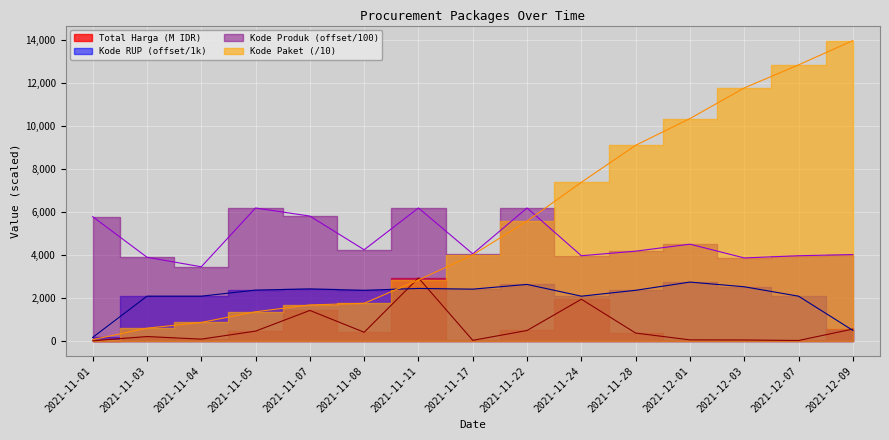

How many interior local valleys does the Total Harga series have?

4